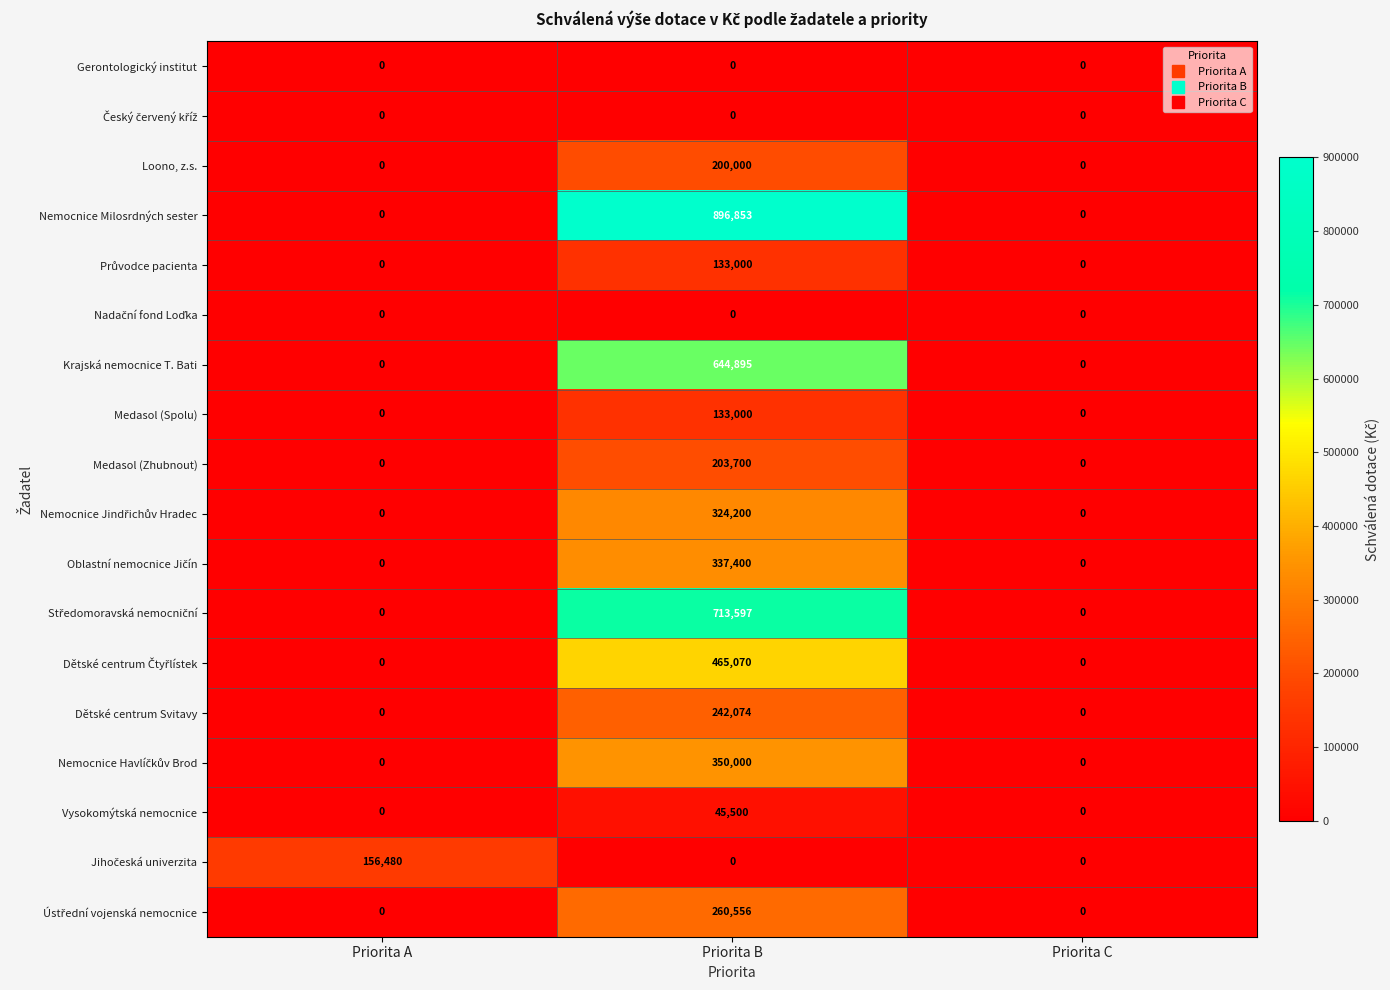

What is the sum of the Medasol (Spolu) values at Priorita B and Priorita C?

133000